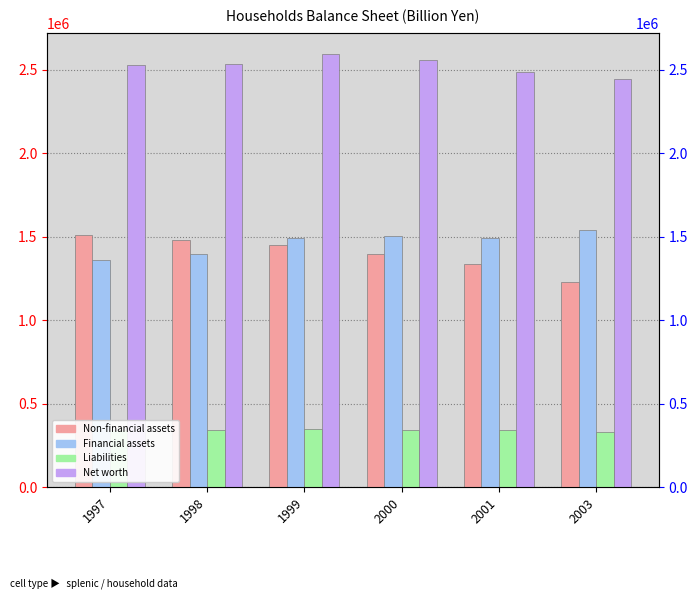

Where is Liabilities nearest to the value 338633?

2001